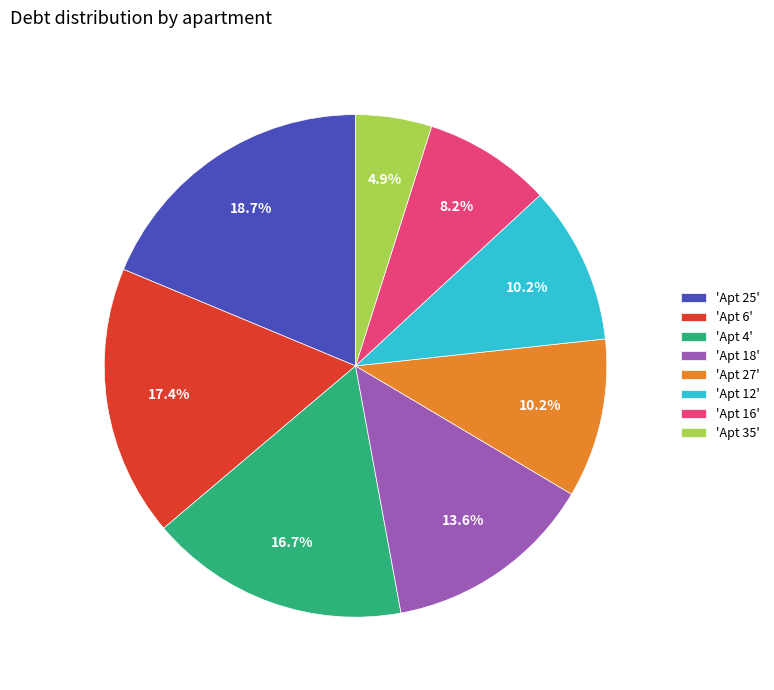

What is the smallest slice in the pie chart?

'Apt 35'